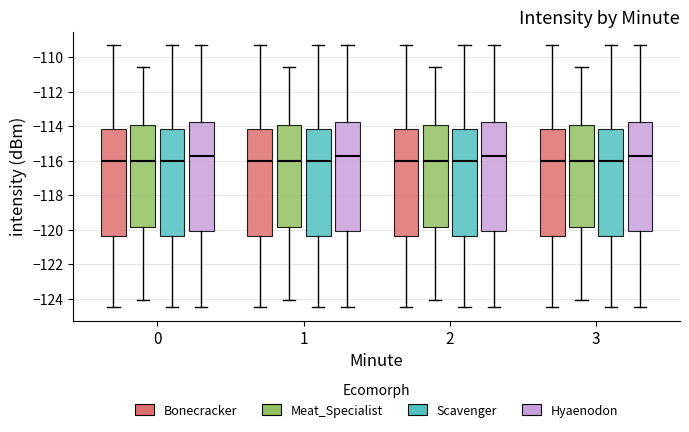

Reading left to right, transcribe this box plot: for each box, give where its median line is, the range the box spans, and where its two whiskers end, as read against the y-axis. The values are not printed on the chart, so give them approximately, as read against the axis.

0 (Bonecracker): median -116.0, box -120.4 to -114.2, whiskers -124.6 to -109.2
0 (Meat_Specialist): median -116.0, box -119.8 to -114.0, whiskers -124.0 to -110.6
0 (Scavenger): median -116.0, box -120.4 to -114.2, whiskers -124.6 to -109.2
0 (Hyaenodon): median -115.8, box -120.0 to -113.8, whiskers -124.6 to -109.2
1 (Bonecracker): median -116.0, box -120.4 to -114.2, whiskers -124.6 to -109.2
1 (Meat_Specialist): median -116.0, box -119.8 to -114.0, whiskers -124.0 to -110.6
1 (Scavenger): median -116.0, box -120.4 to -114.2, whiskers -124.6 to -109.2
1 (Hyaenodon): median -115.8, box -120.0 to -113.8, whiskers -124.6 to -109.2
2 (Bonecracker): median -116.0, box -120.4 to -114.2, whiskers -124.6 to -109.2
2 (Meat_Specialist): median -116.0, box -119.8 to -114.0, whiskers -124.0 to -110.6
2 (Scavenger): median -116.0, box -120.4 to -114.2, whiskers -124.6 to -109.2
2 (Hyaenodon): median -115.8, box -120.0 to -113.8, whiskers -124.6 to -109.2
3 (Bonecracker): median -116.0, box -120.4 to -114.2, whiskers -124.6 to -109.2
3 (Meat_Specialist): median -116.0, box -119.8 to -114.0, whiskers -124.0 to -110.6
3 (Scavenger): median -116.0, box -120.4 to -114.2, whiskers -124.6 to -109.2
3 (Hyaenodon): median -115.8, box -120.0 to -113.8, whiskers -124.6 to -109.2